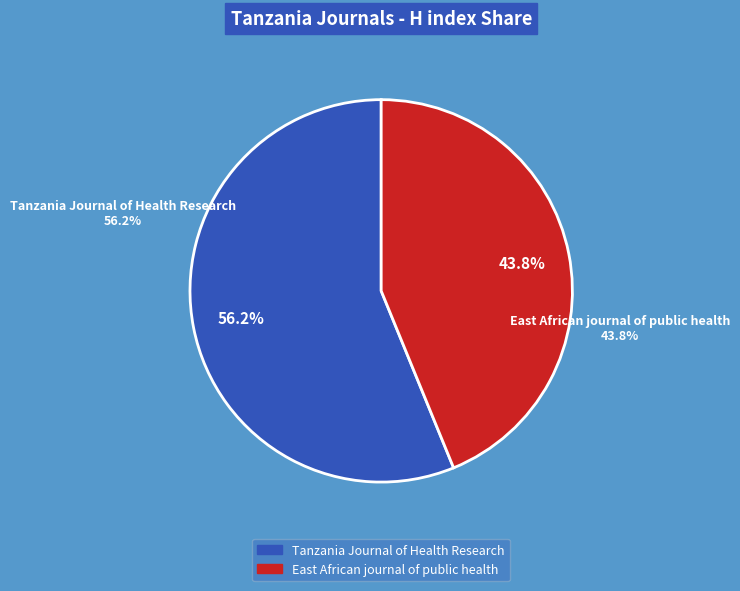

Is it true that East African journal of public health is 52% of the pie?

False